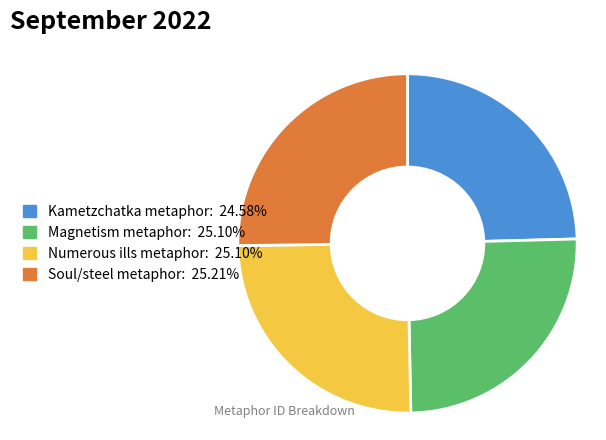

Is Soul/steel metaphor the majority of the pie?

No